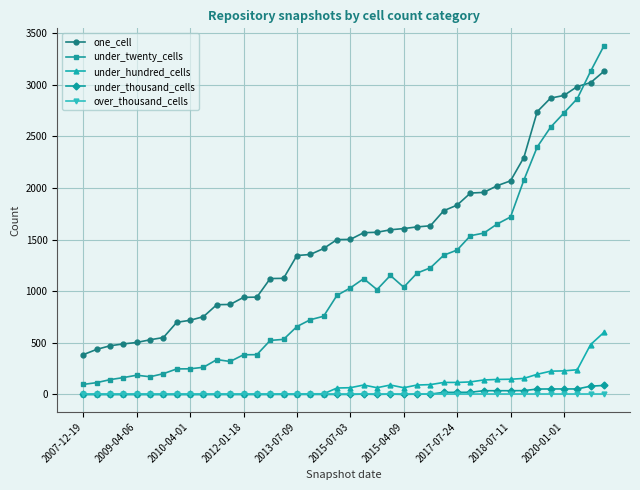

True or false: under_twenty_cells and over_thousand_cells intersect in this chart.

False